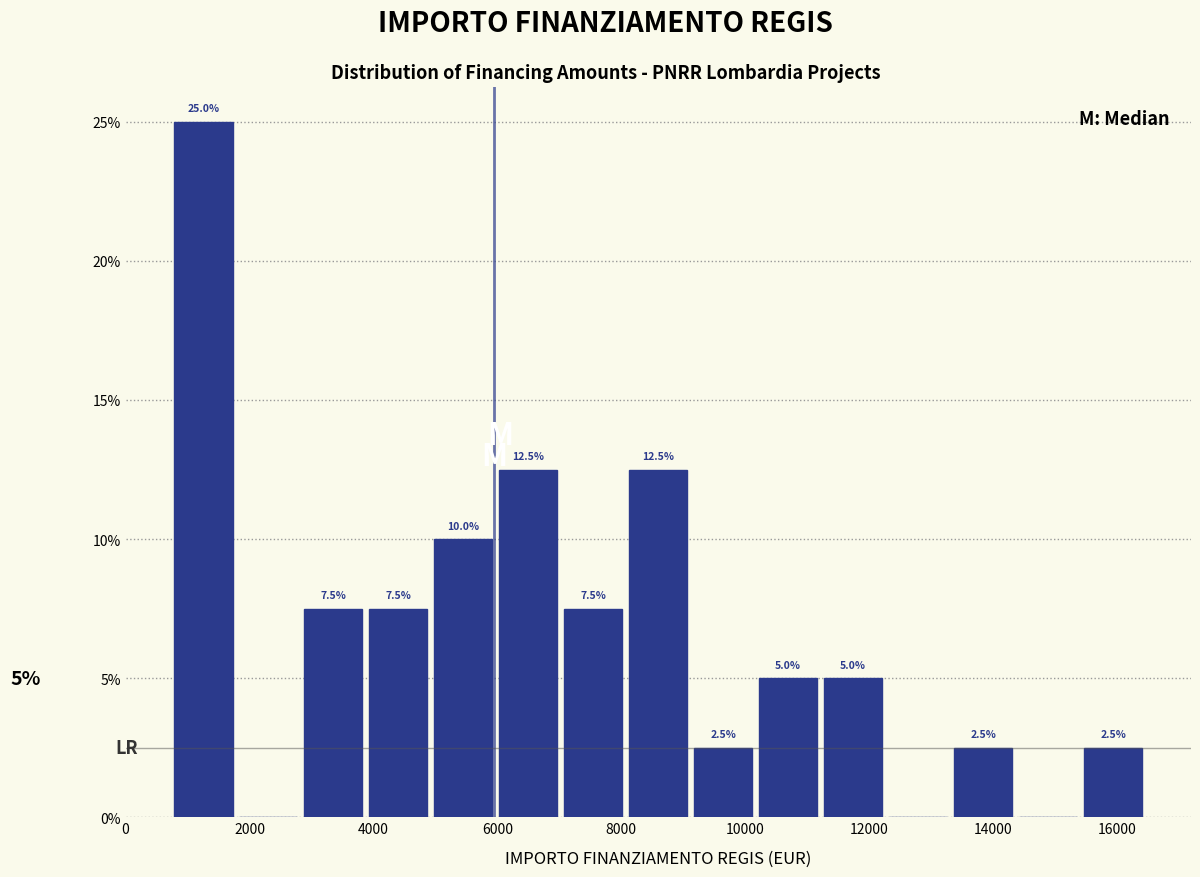

Which range on the x-axis has the tallest bar?

800 to 1800